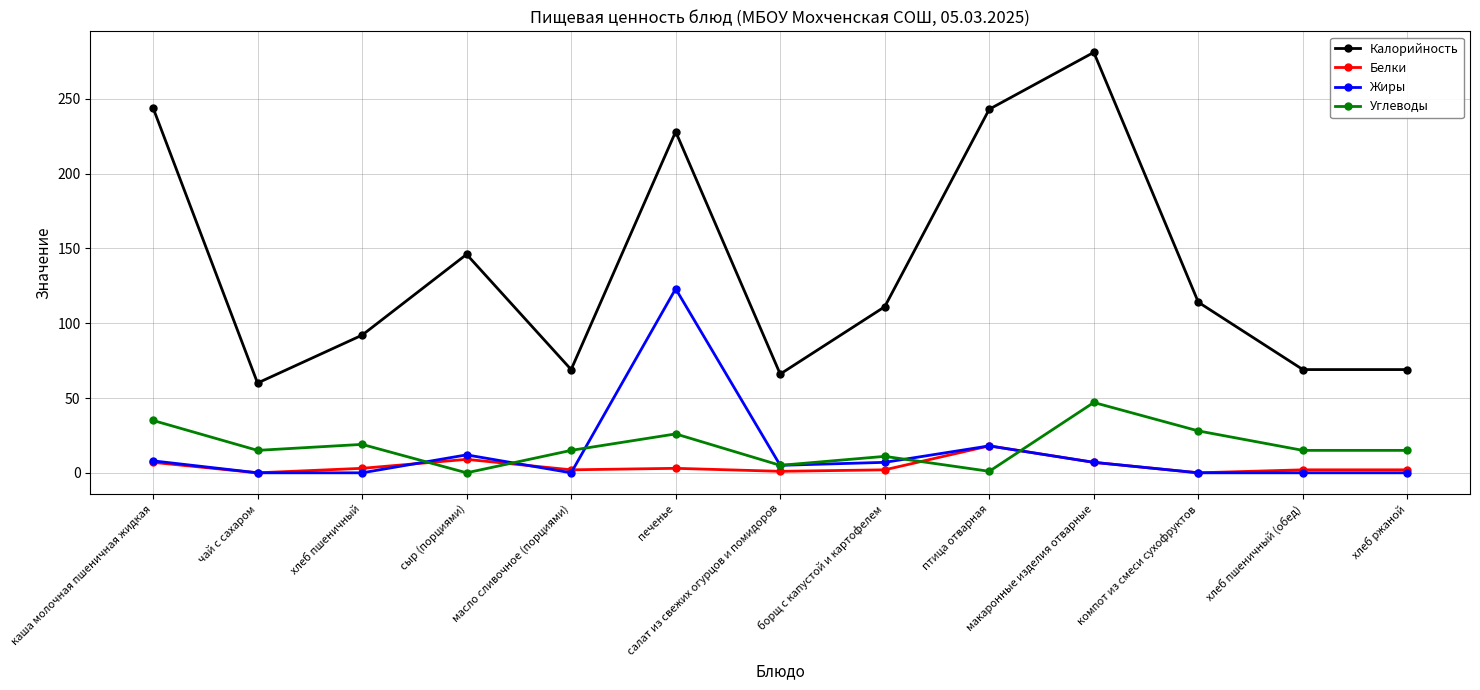

Which series has the widest spread of values?

Калорийность